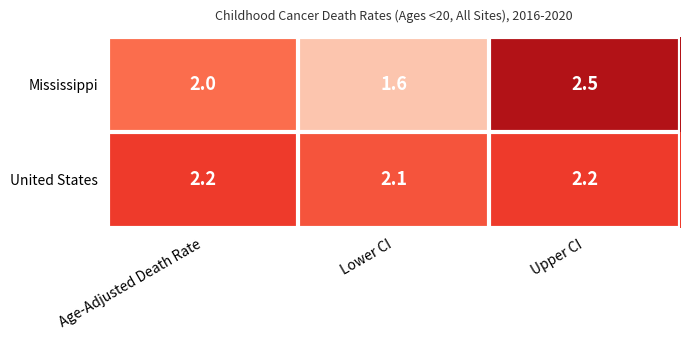

Rank the series by their average value, from highest to lowest.

United States, Mississippi